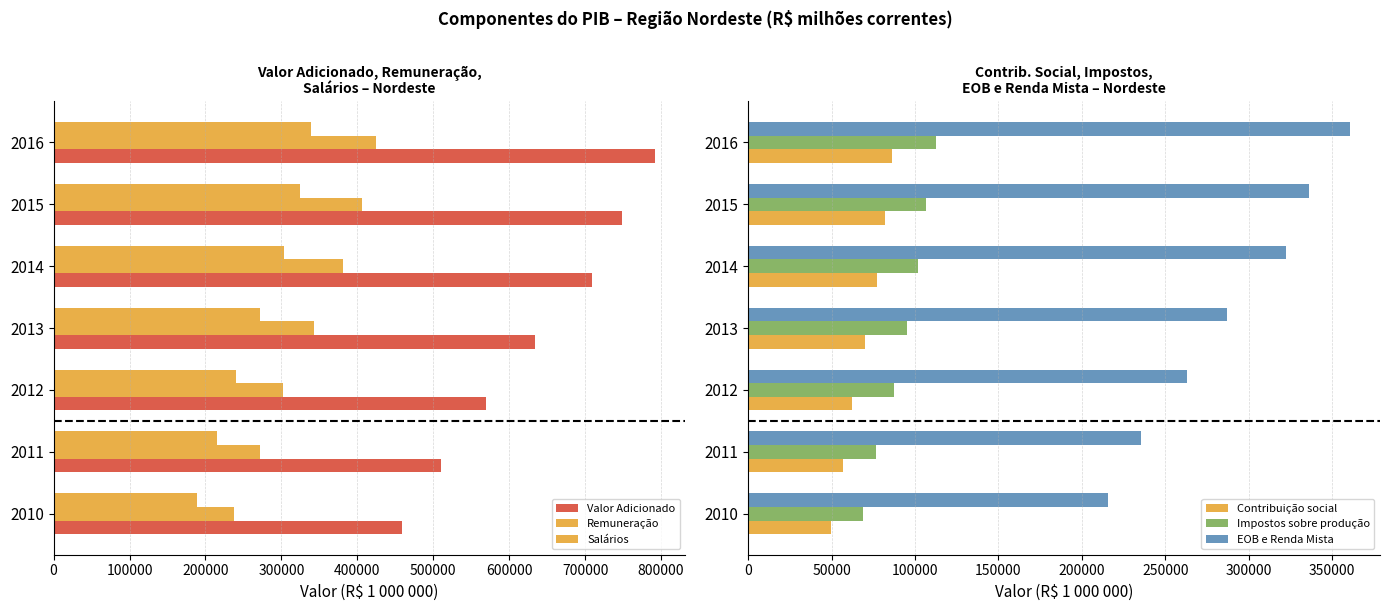

True or false: EOB e Renda Mista has a value of 592633.8 at 2015.

False